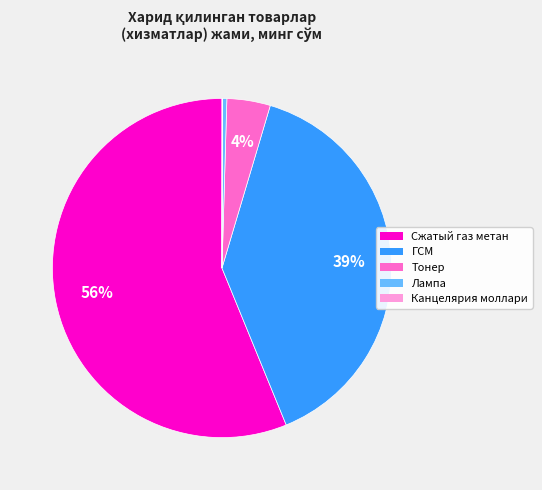

To the nearest percent, what is the average slice percentage?

20%